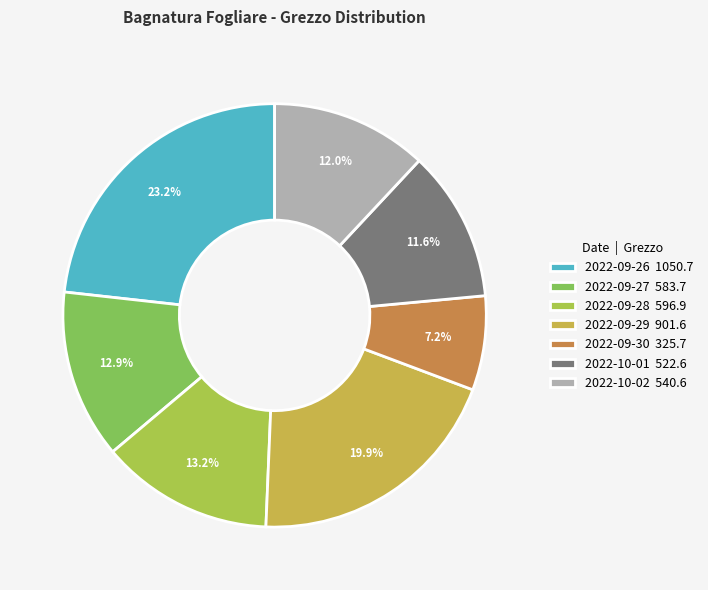

To the nearest percent, what portion does 2022-09-27 represent?

13%